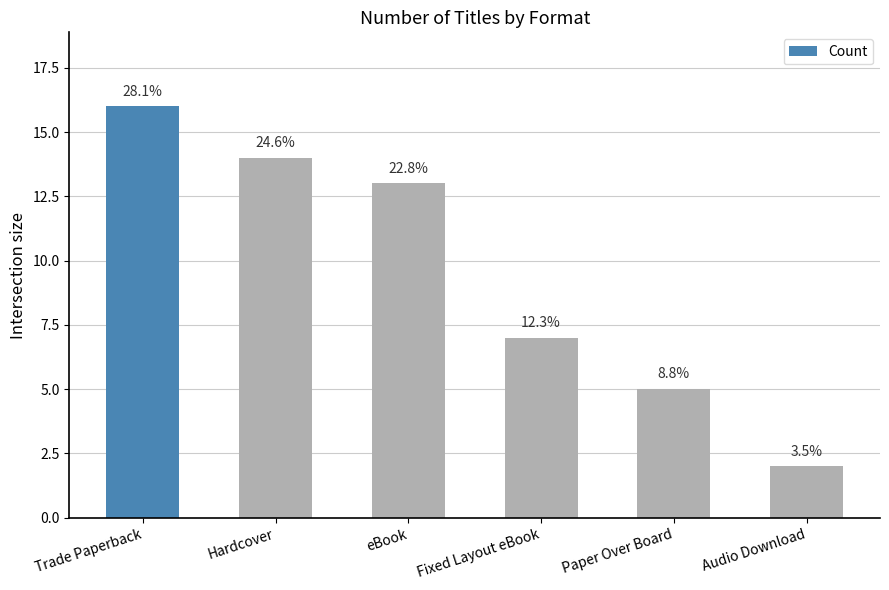

How many bars are there in total?

6